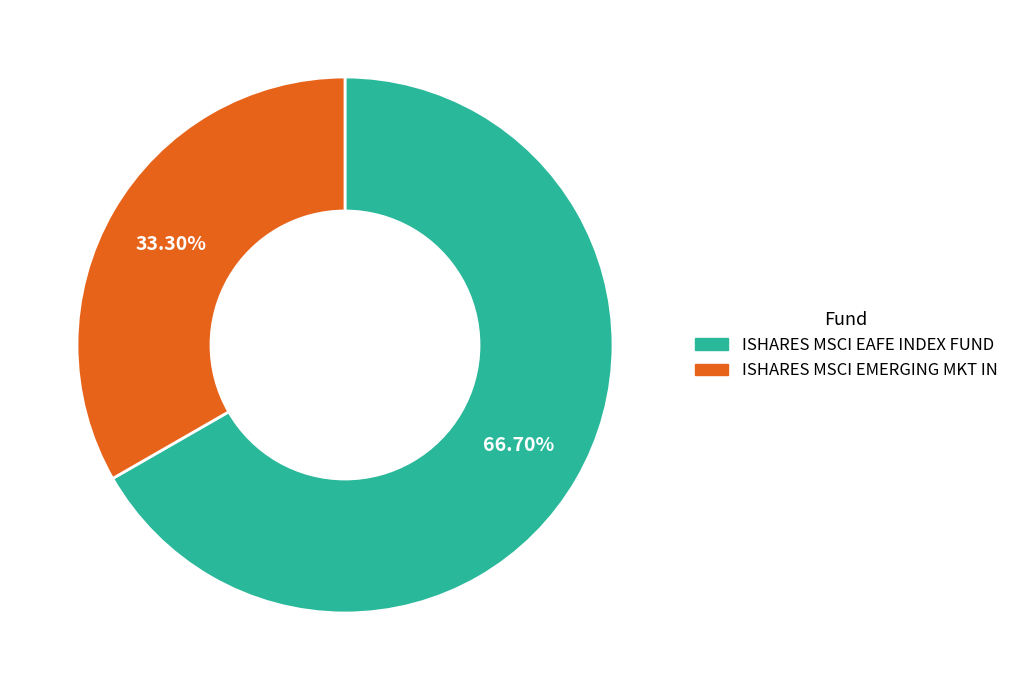

How many segments does this pie chart have?

2